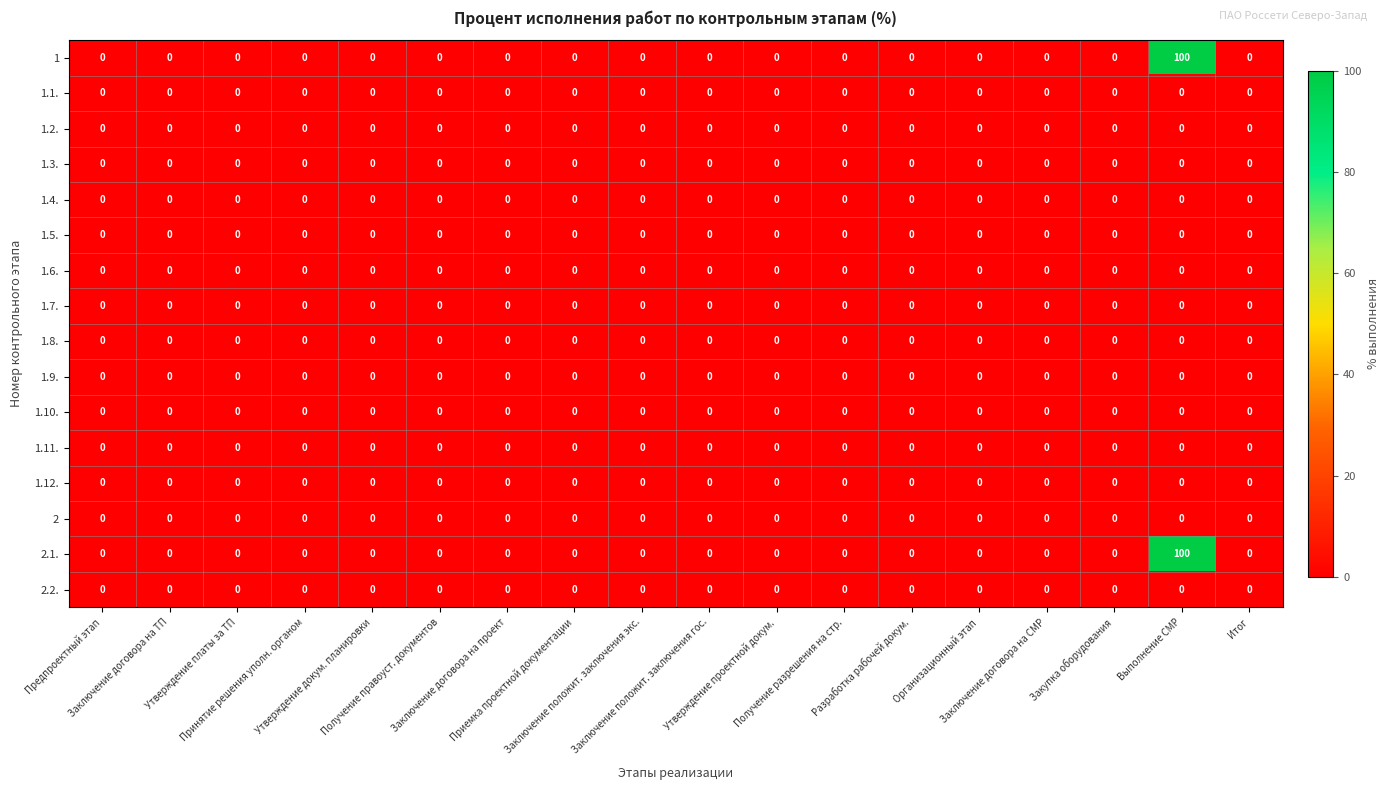

What is the maximum value shown in the chart?

100